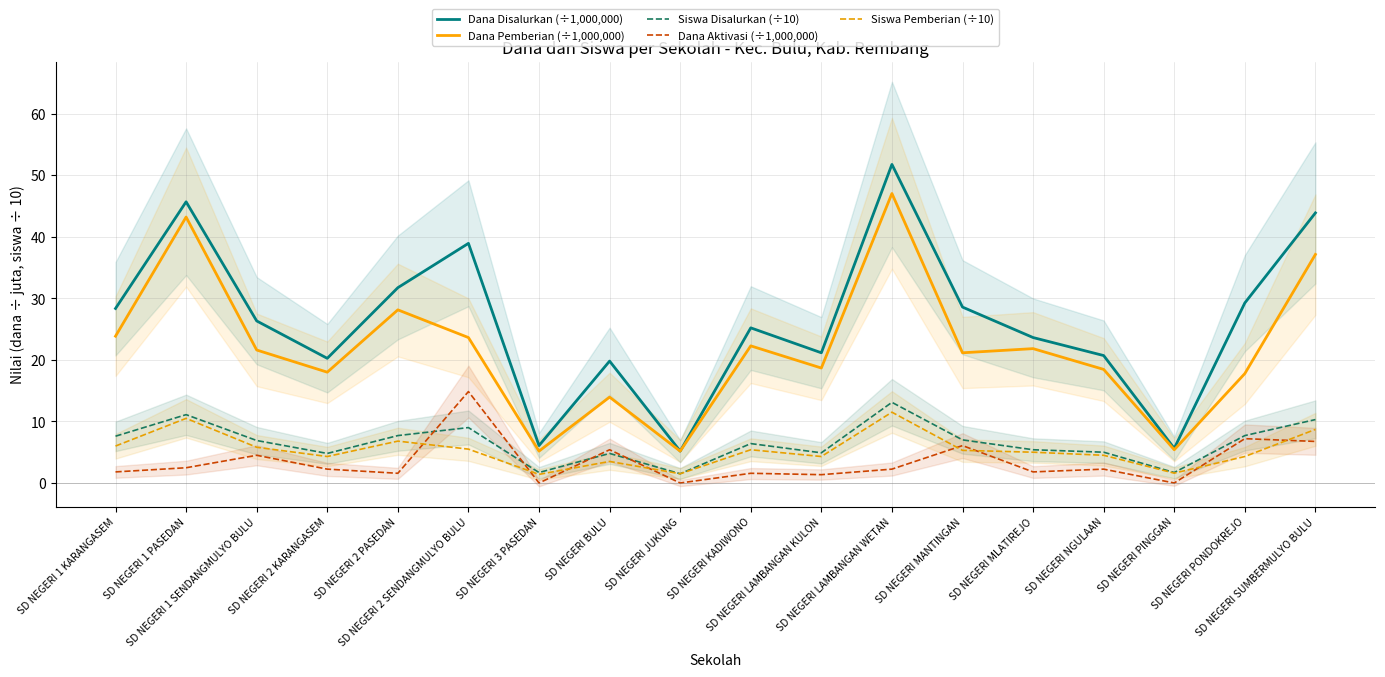

What are all the series names shown in the legend?

Dana Disalurkan (÷1,000,000), Dana Pemberian (÷1,000,000), Siswa Disalurkan (÷10), Dana Aktivasi (÷1,000,000), Siswa Pemberian (÷10)